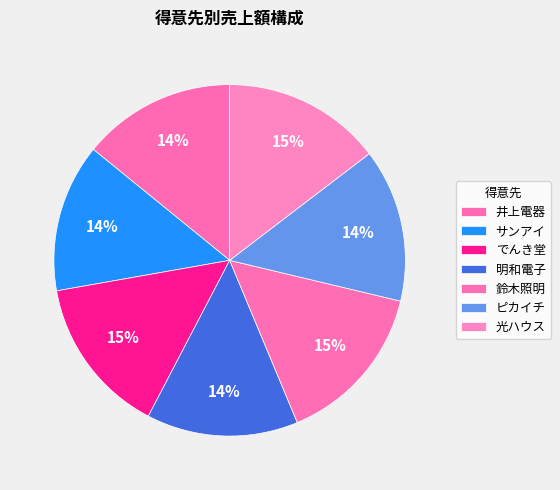

How many slices are in this pie chart?

7